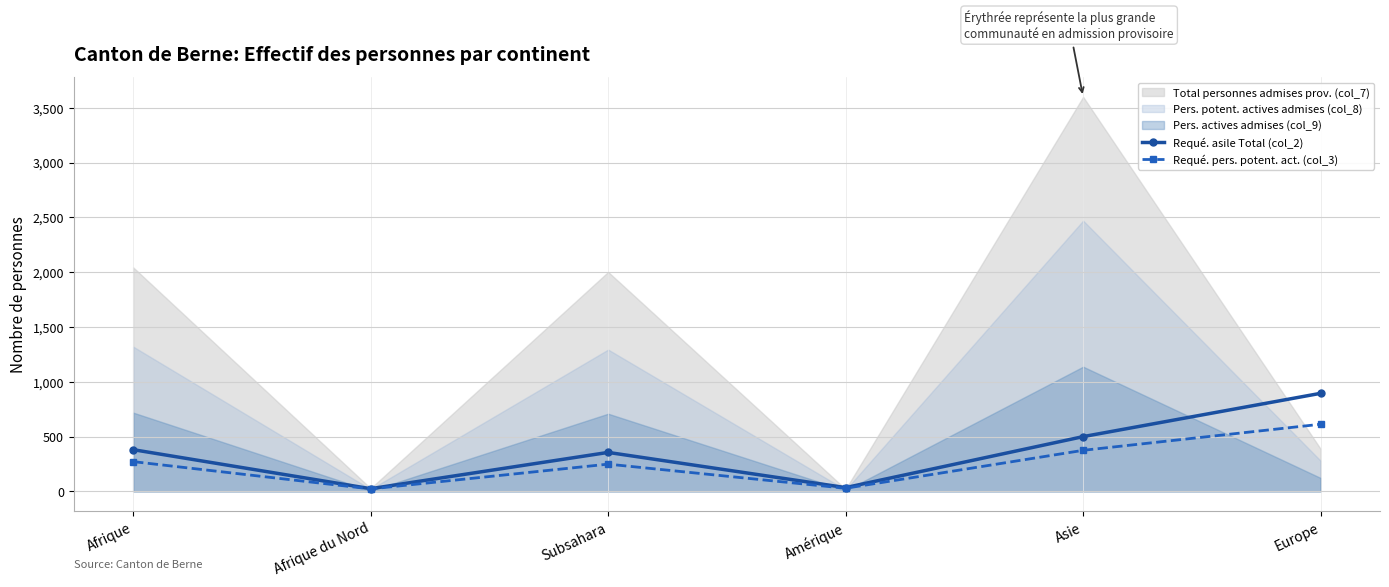

List the labels in order of Requé. pers. potent. act. (col_3) value, largest first.

Europe, Asie, Afrique, Subsahara, Amérique, Afrique du Nord